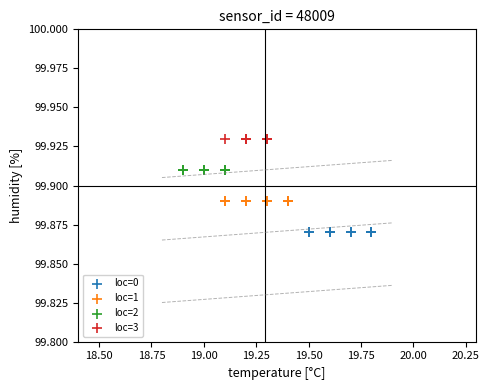

Which series reaches the maximum Y coordinate?

loc=3